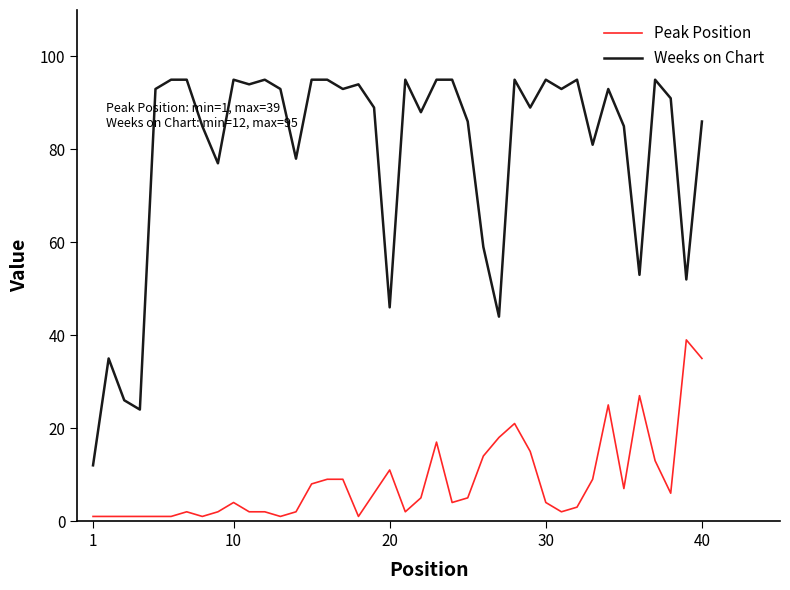

List the series in order of their overall mean, highest first.

Weeks on Chart, Peak Position